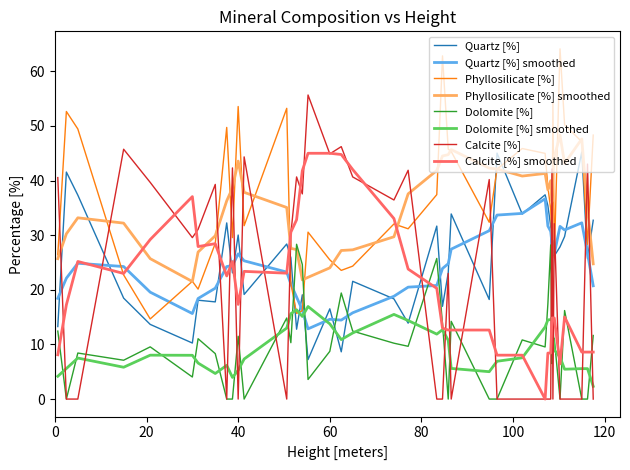

What is the greatest value displayed?

64.1